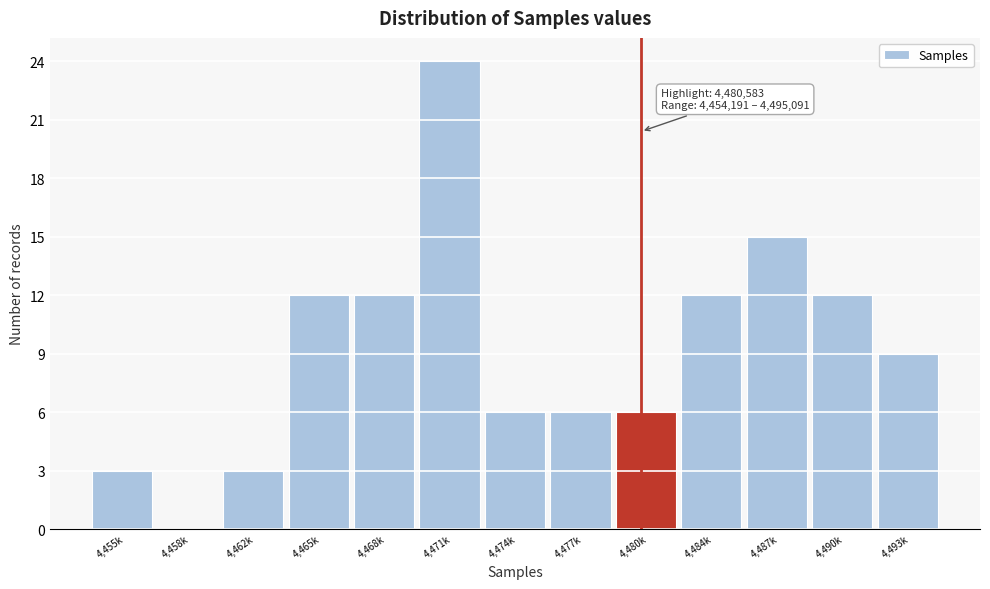

Reading left to right, what are all the values shown in this chart?

4,455k=3	4,458k=0	4,462k=3	4,465k=12	4,468k=12	4,471k=24	4,474k=6	4,477k=6	4,480k=6	4,484k=12	4,487k=15	4,490k=12	4,493k=9